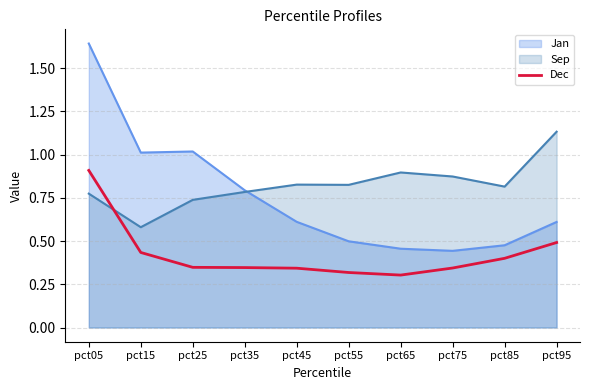

Does the chart display data point markers on the line(s)?

No